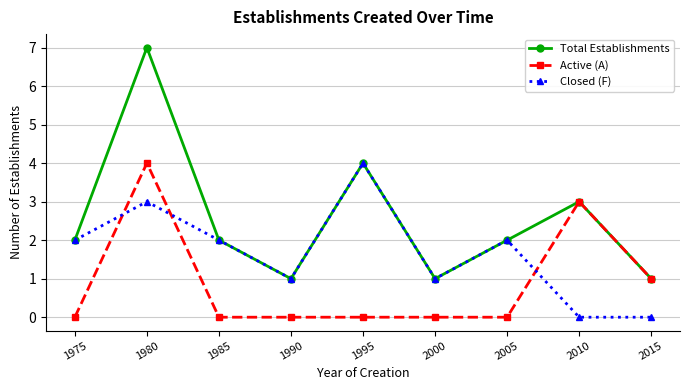

Read the Closed (F) value at 1995.

4